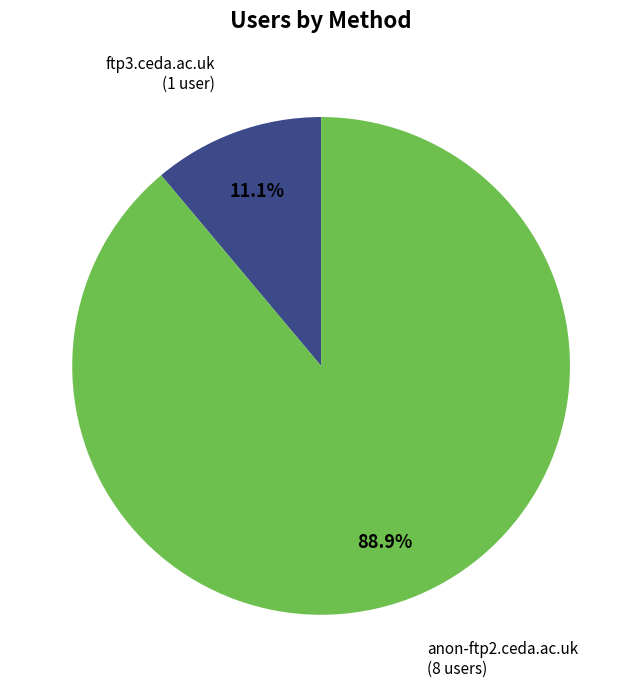

Is there any slice that represents more than half of the pie?

Yes